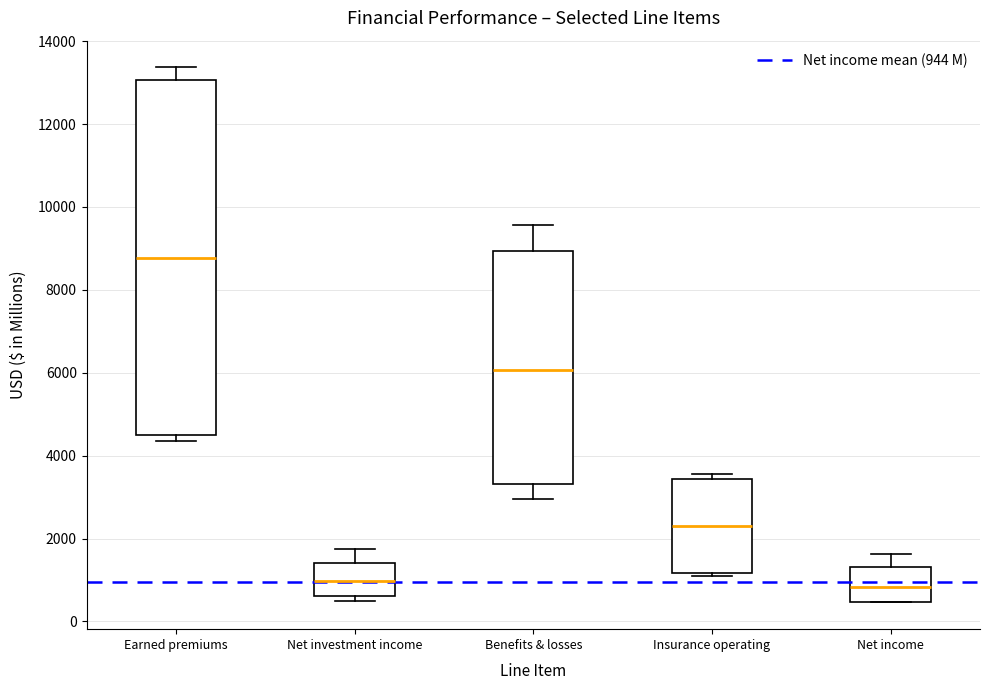

Which box has the highest median line?

Earned premiums